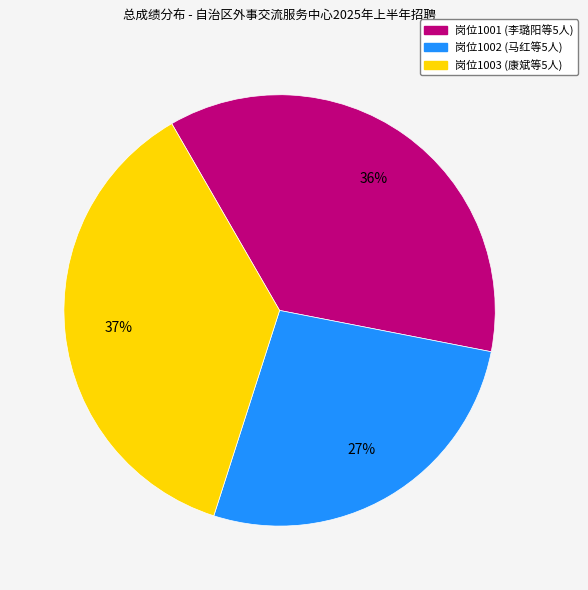

Is there any slice that represents more than half of the pie?

No